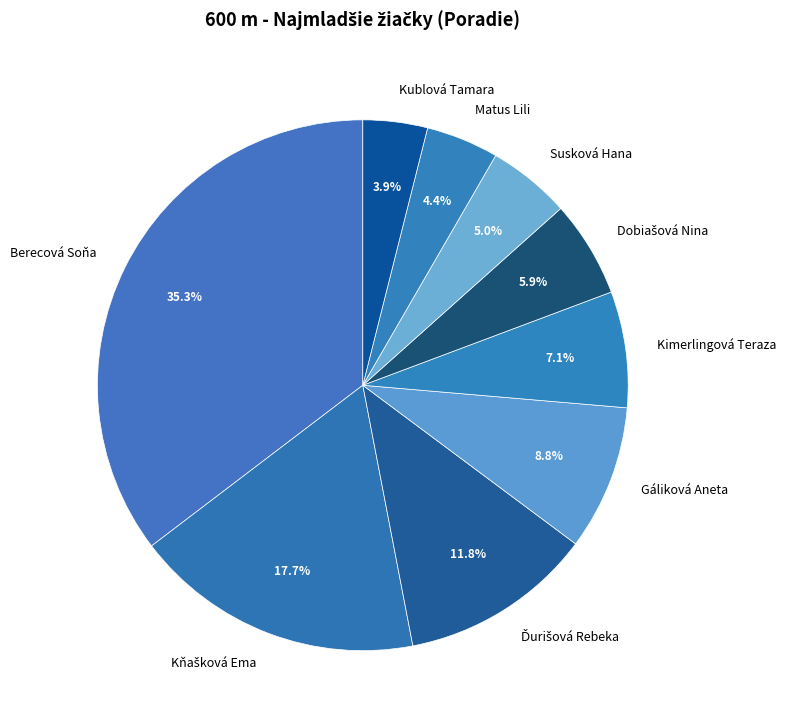

Is the sum of Susková Hana and Matus Lili greater than half?

No